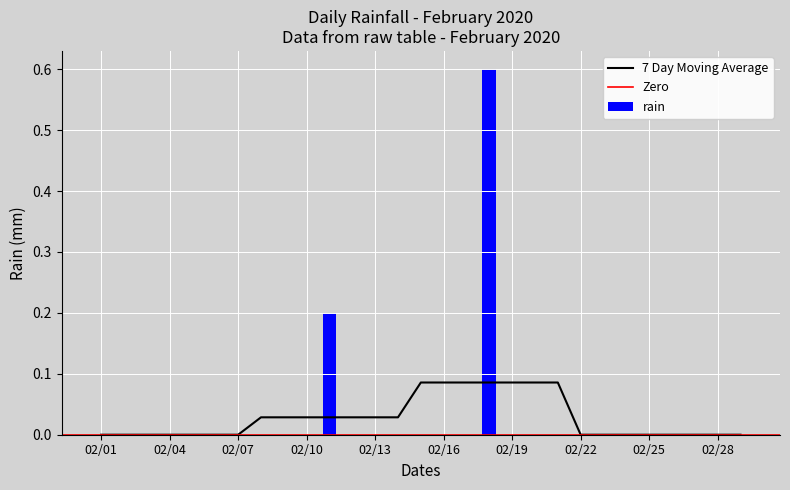

Rank the categories by value from highest to lowest.

02/18, 02/11, 02/01, 02/02, 02/03, 02/04, 02/05, 02/06, 02/07, 02/08, 02/09, 02/10, 02/12, 02/13, 02/14, 02/15, 02/16, 02/17, 02/19, 02/20, 02/21, 02/22, 02/23, 02/24, 02/25, 02/26, 02/27, 02/28, 02/29